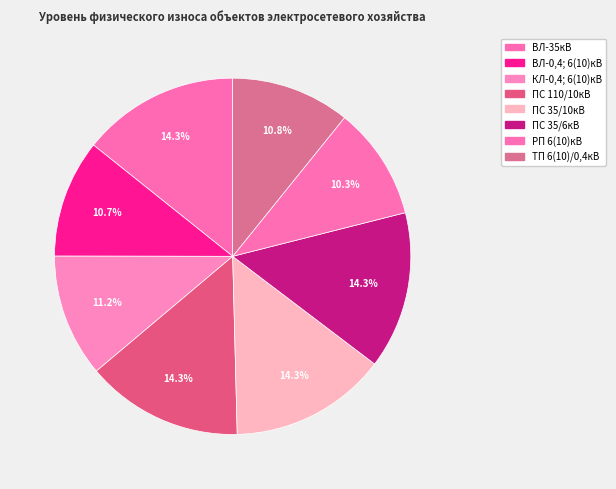

To the nearest percent, what is the average slice percentage?

12%